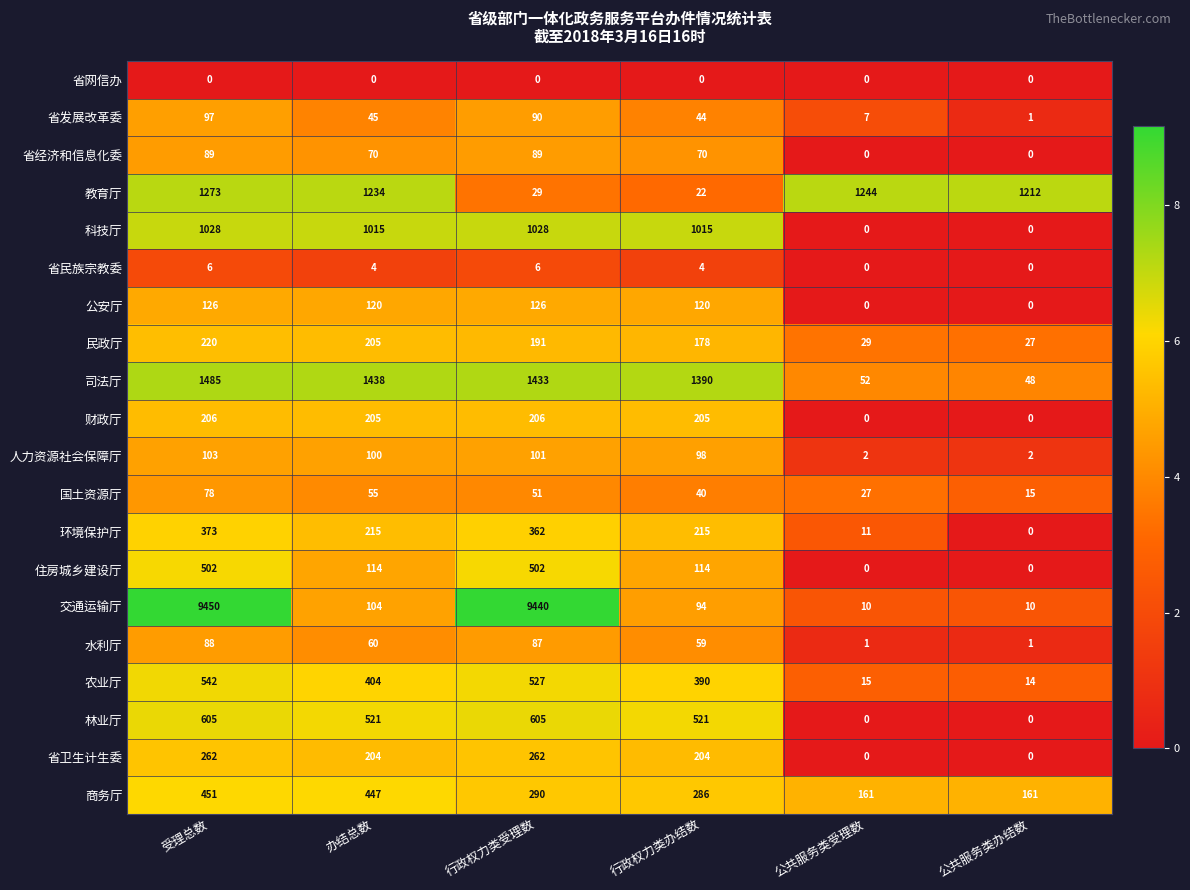

What is the difference between the 水利厅 values at 公共服务类受理数 and 办结总数?

59